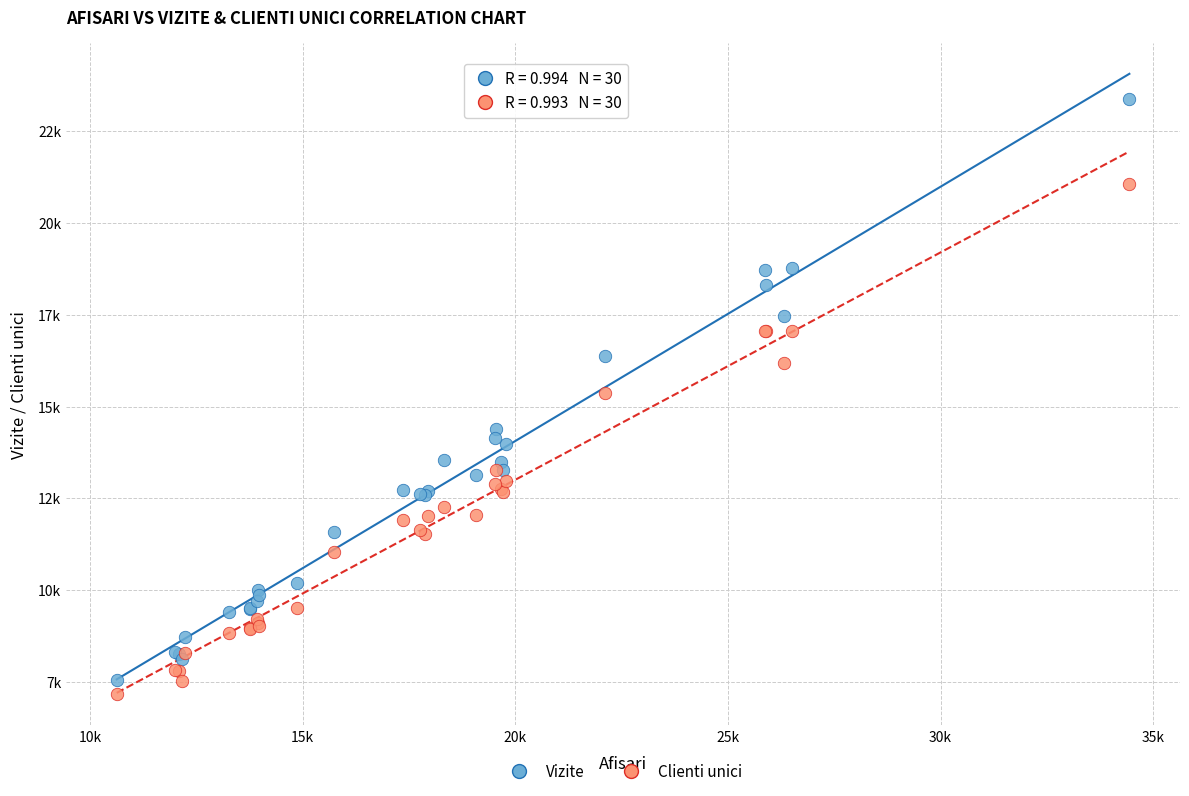

Which series contains the highest Y value?

Vizite